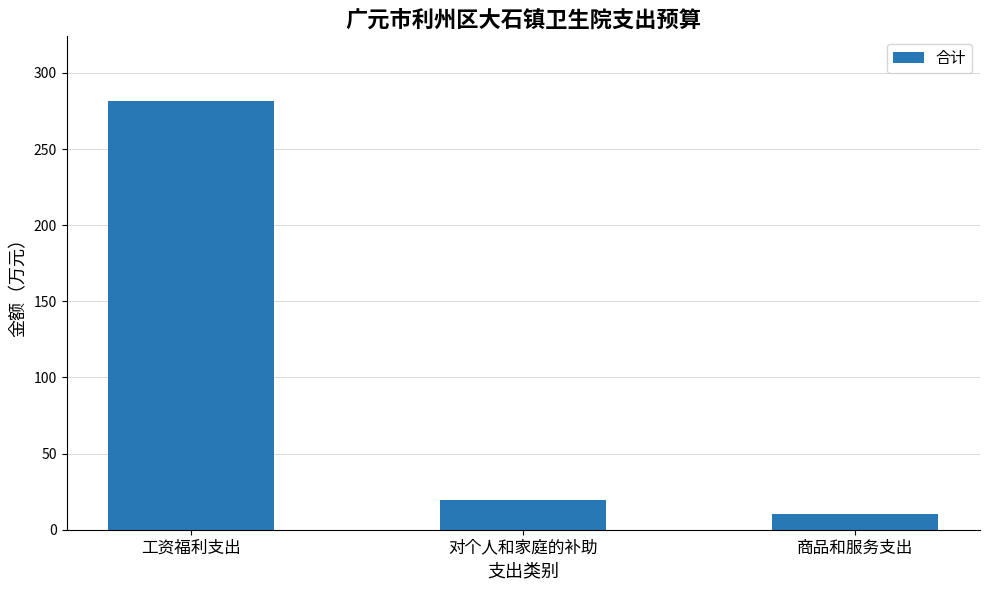

What is the change in value from 工资福利支出 to 商品和服务支出?

-271.3